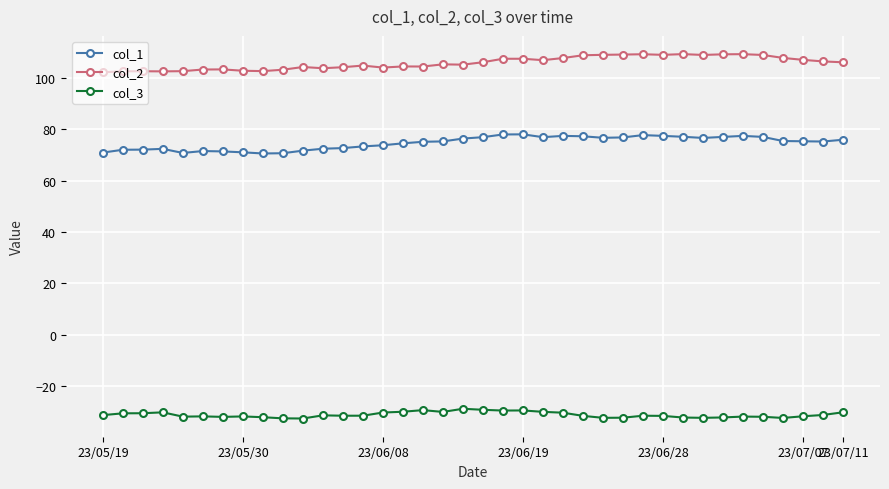

What are all the series names shown in the legend?

col_1, col_2, col_3